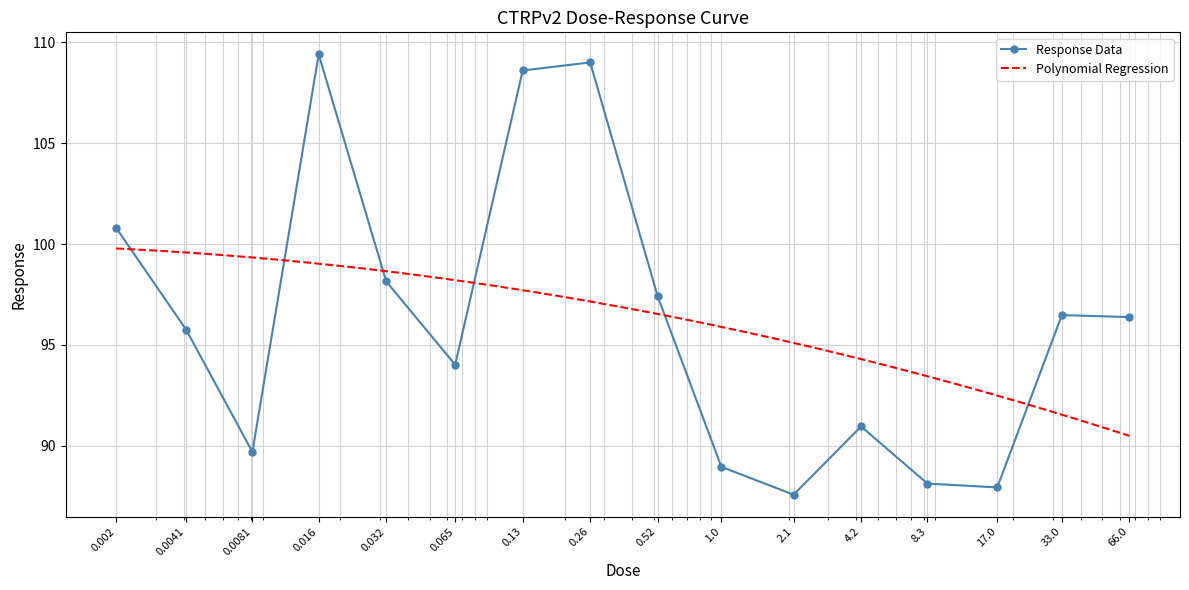

Reading right to left, list all the values displayed in this chart.

66.0=96.4	33.0=96.5	17.0=87.9	8.3=88.1	4.2=91.0	2.1=87.6	1.0=89.0	0.52=97.4	0.26=109.0	0.13=108.6	0.065=94.0	0.032=98.2	0.016=109.4	0.0081=89.7	0.0041=95.8	0.002=100.8